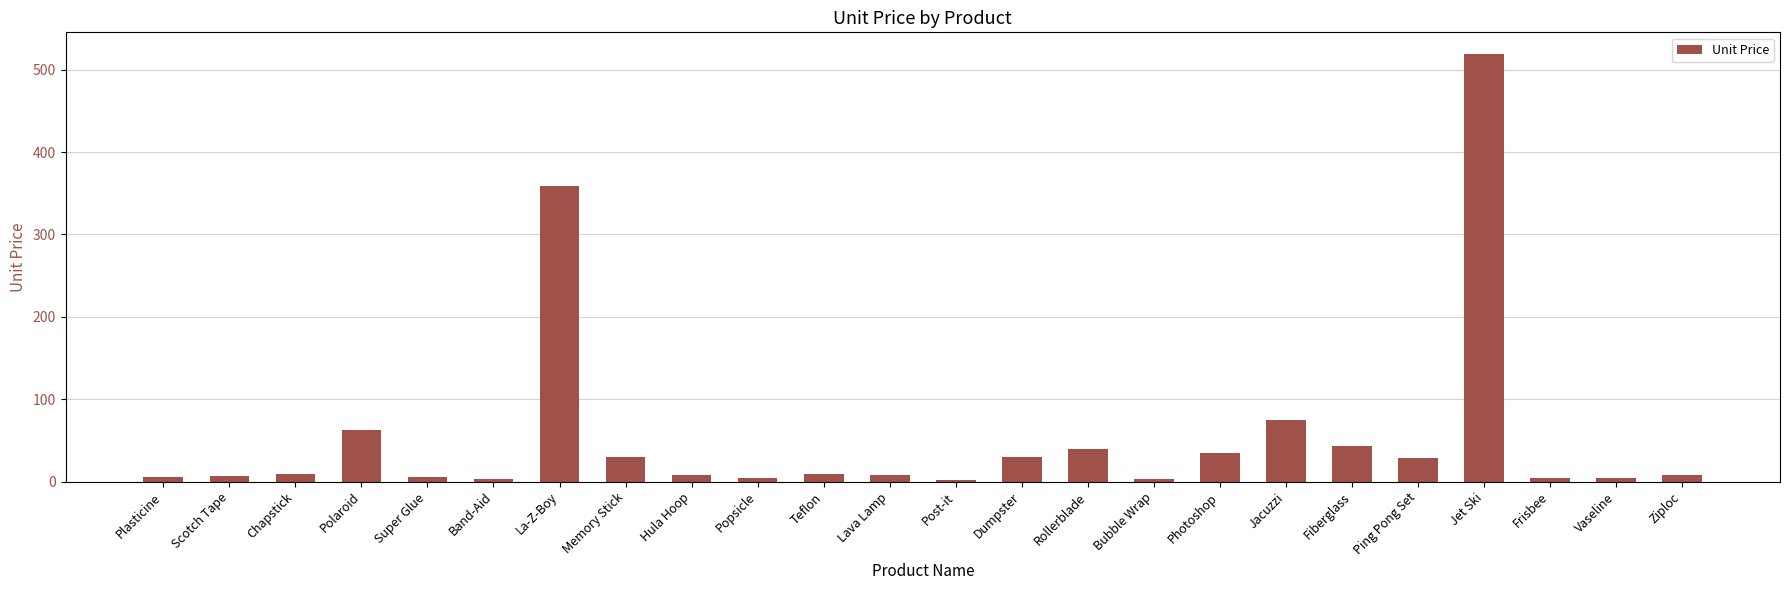

Are the bars grouped side by side (vs. stacked)?

No